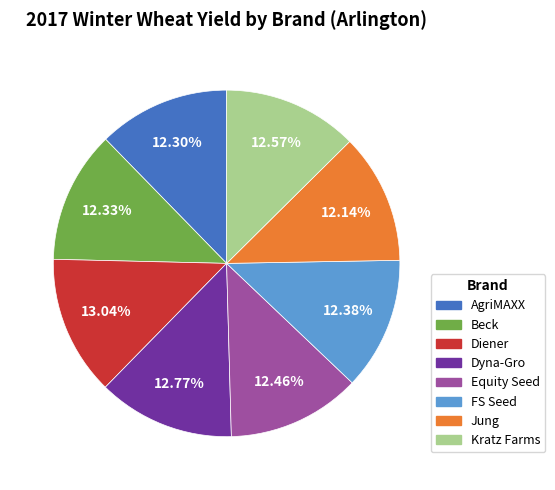

To the nearest percent, what portion does Kratz Farms represent?

13%